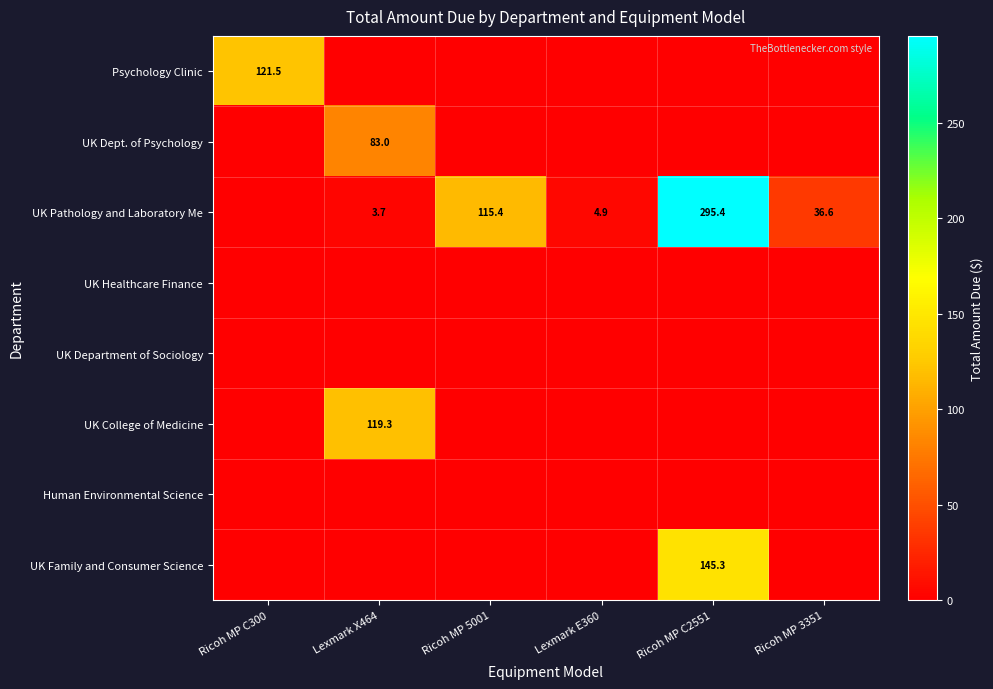

Between Lexmark E360 and Ricoh MP C300, which is larger?

Ricoh MP C300